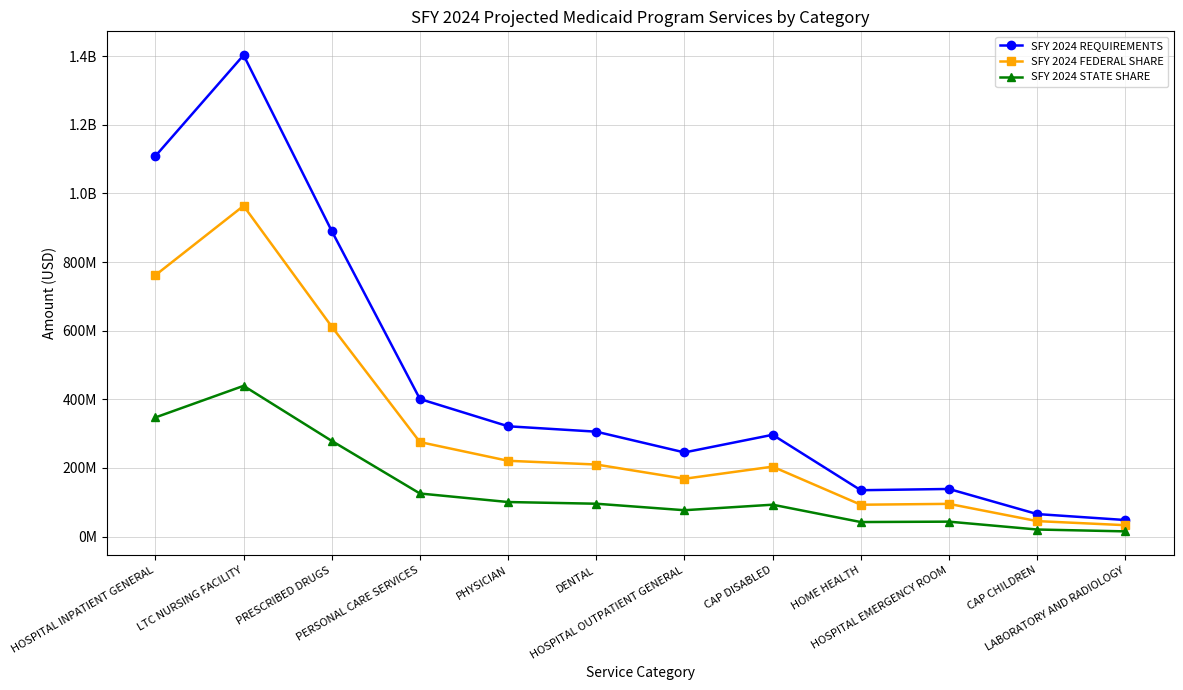

True or false: SFY 2024 REQUIREMENTS has more than 2 points higher than both neighbors.

True